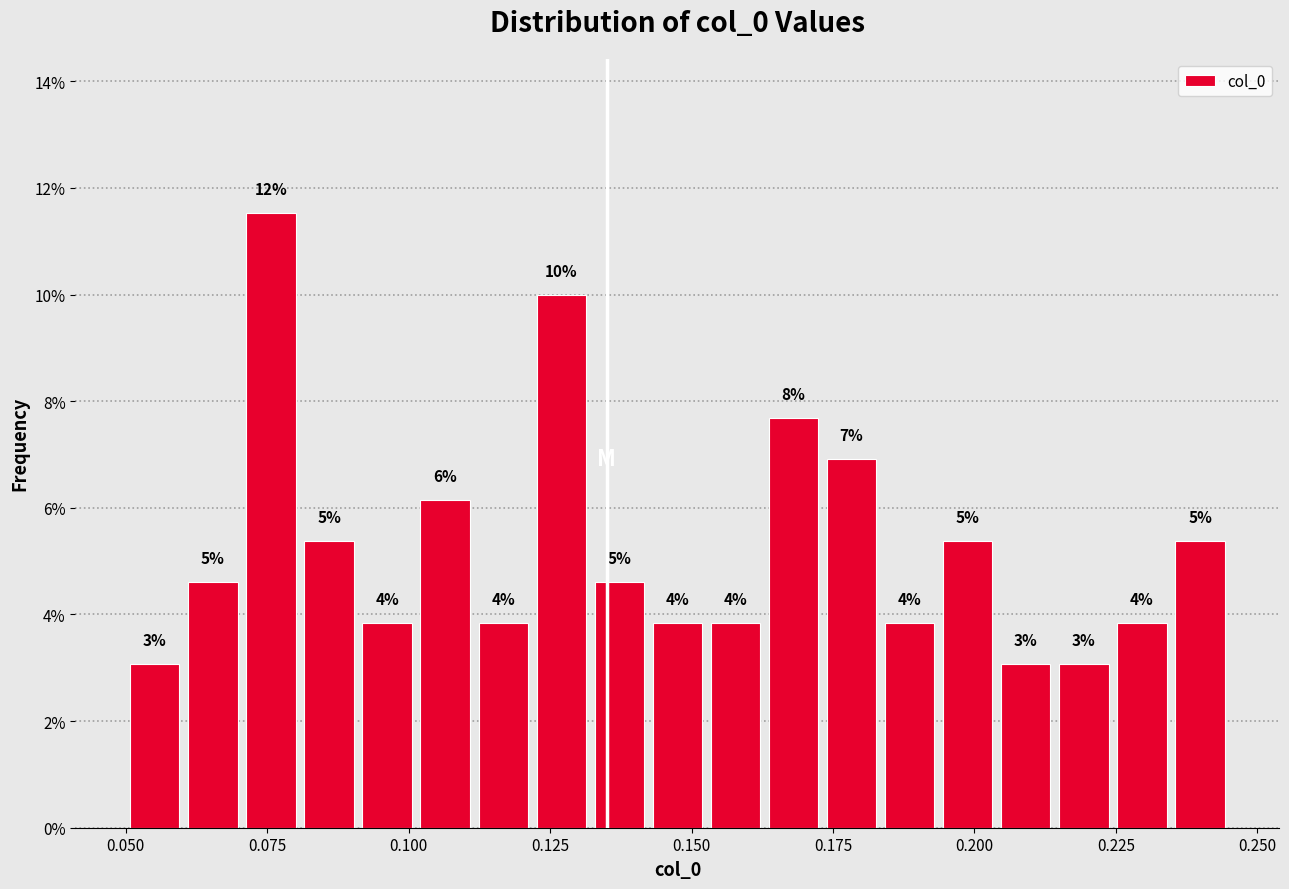

Around what value on the x-axis is the tallest bar? Give the approximate position of its centre, as read against the axis.

0.075